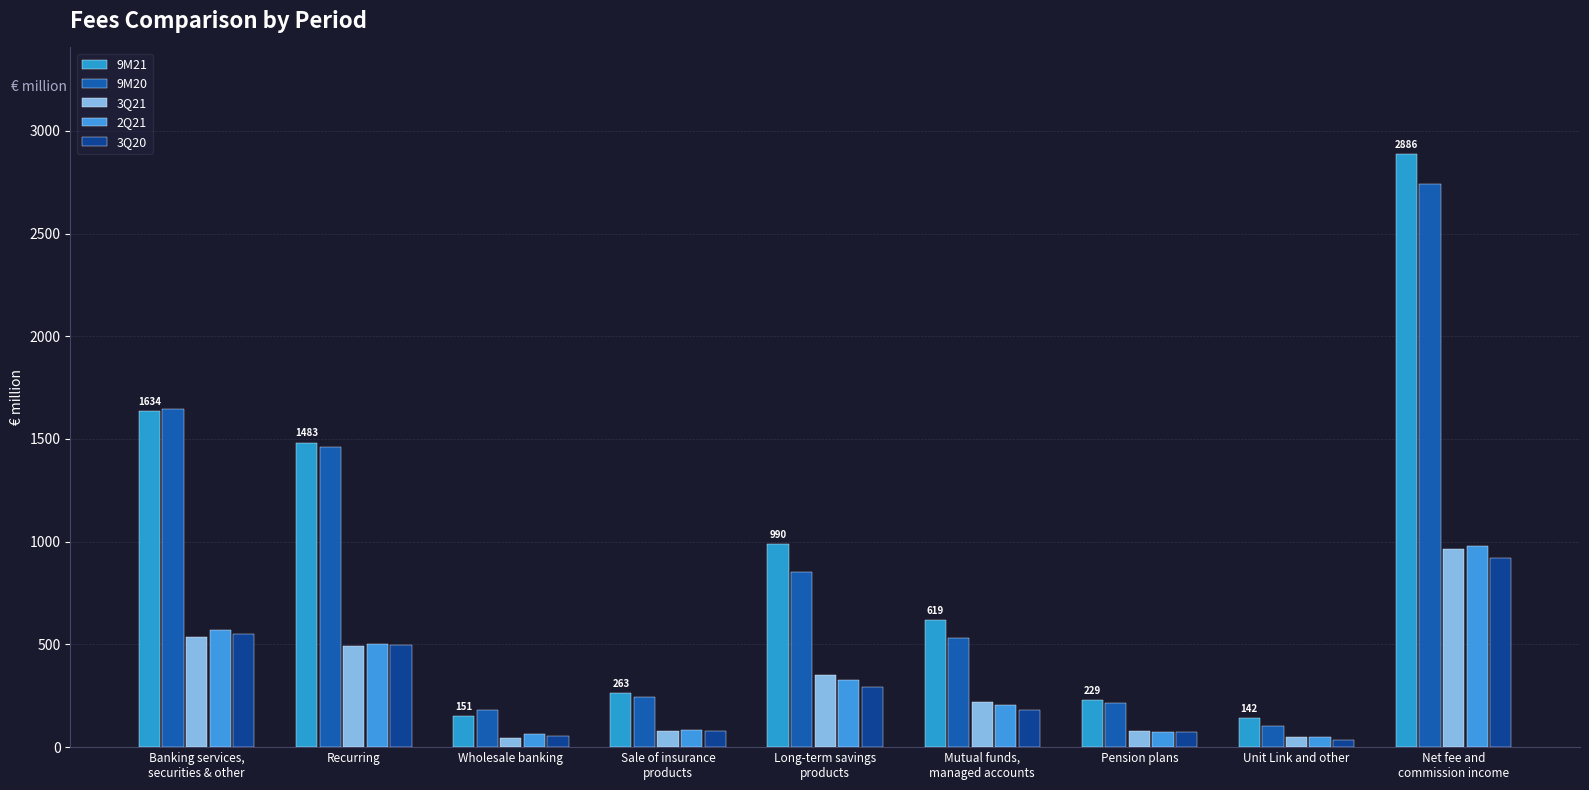

True or false: 3Q21 has a value of 79.1 at Pension plans.

True